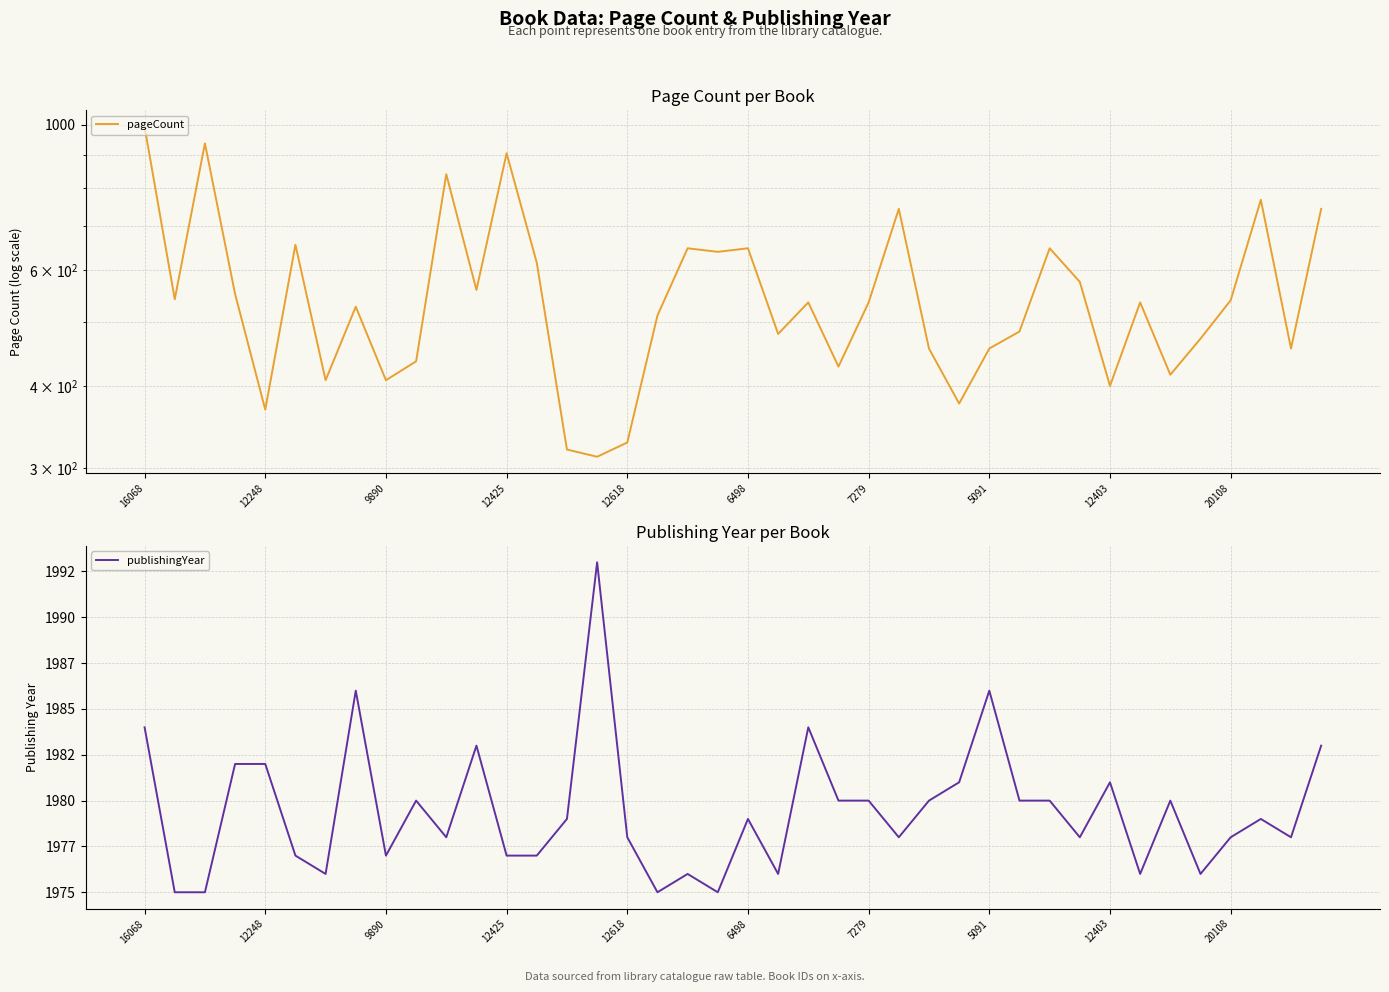

True or false: pageCount has more than 1 interior local peaks.

True